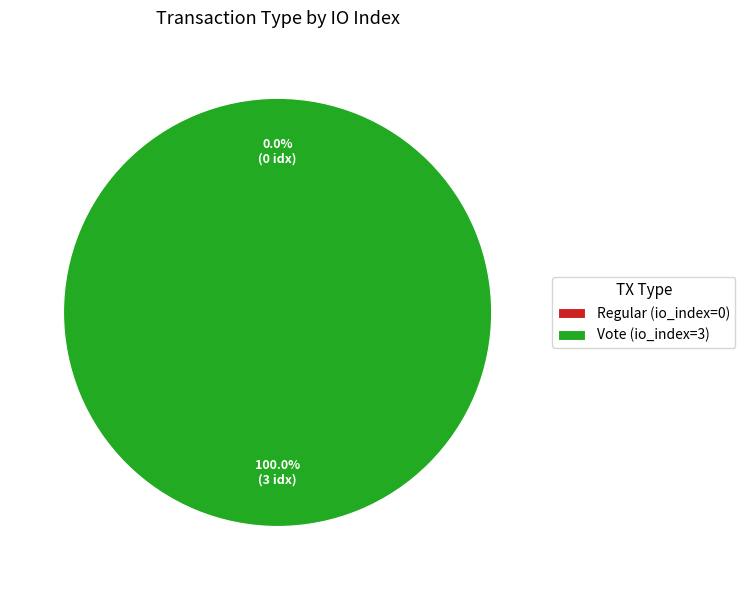

Is there any slice that represents more than half of the pie?

Yes